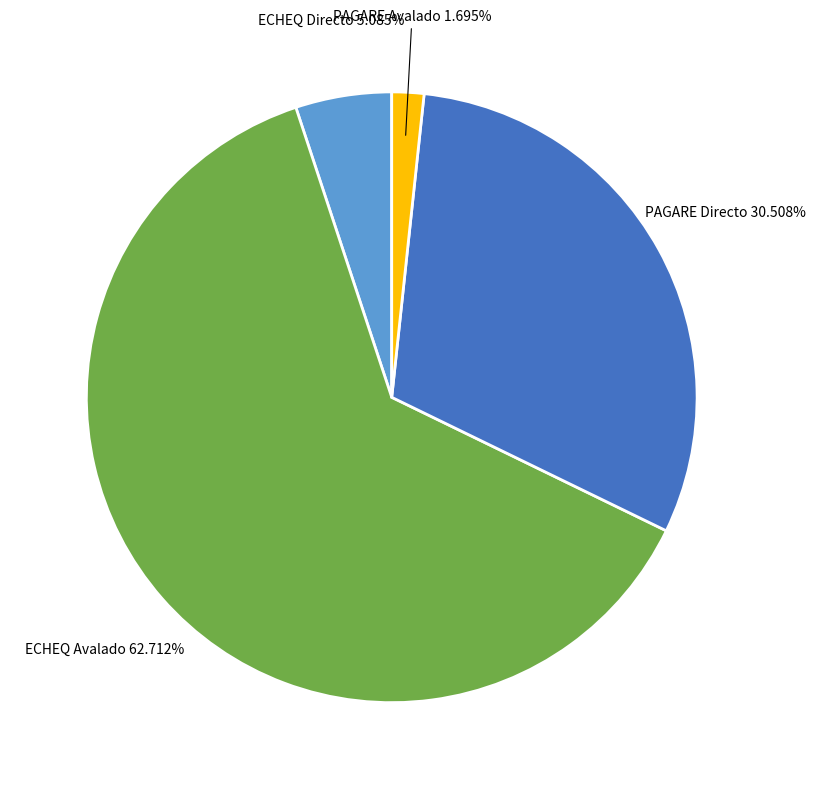

What percentage is the ECHEQ Avalado slice, to the nearest percent?

63%